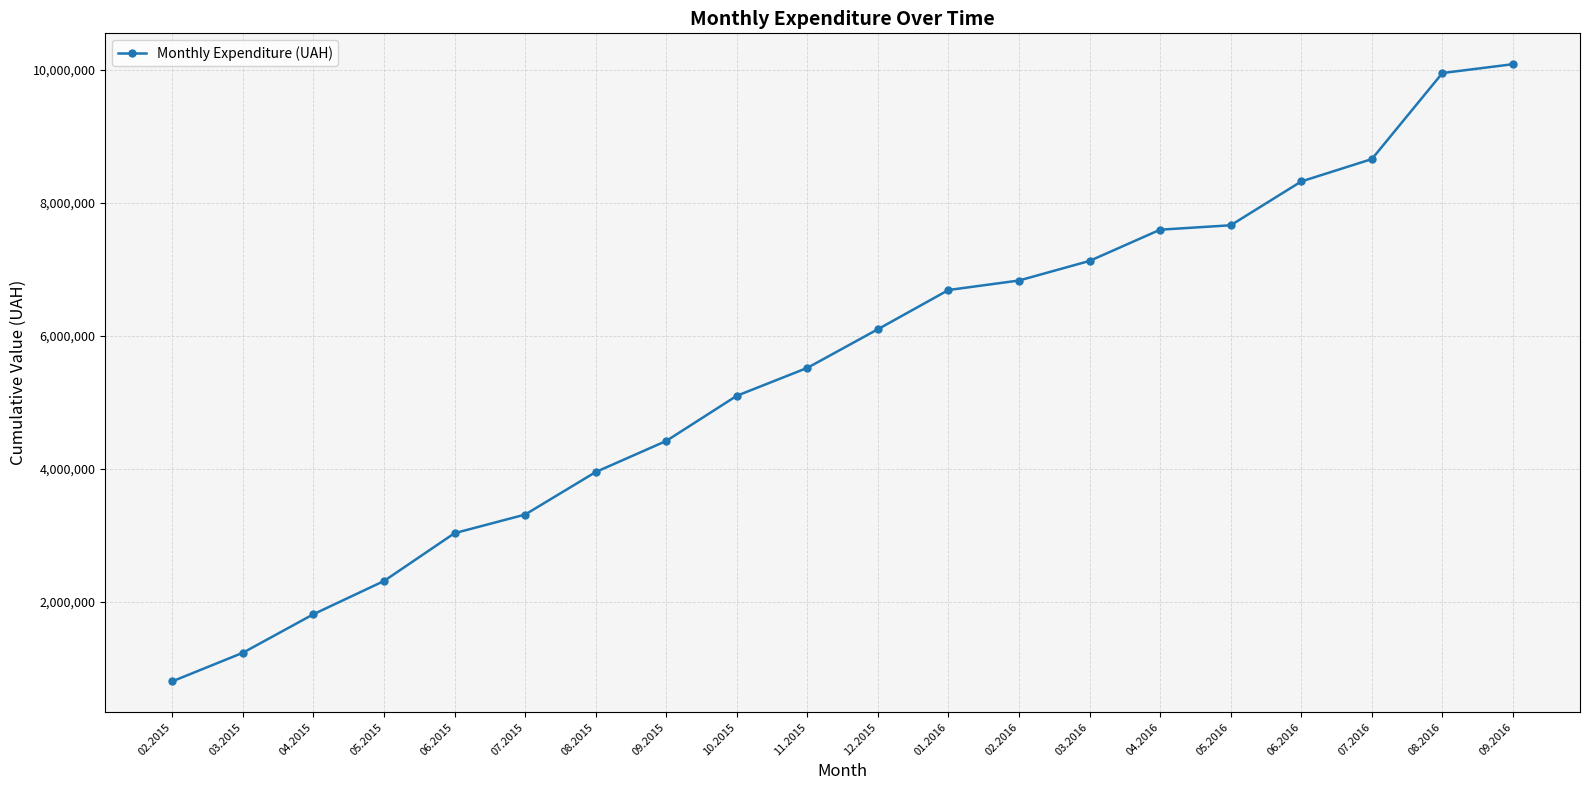

How many lines are shown in the chart?

1